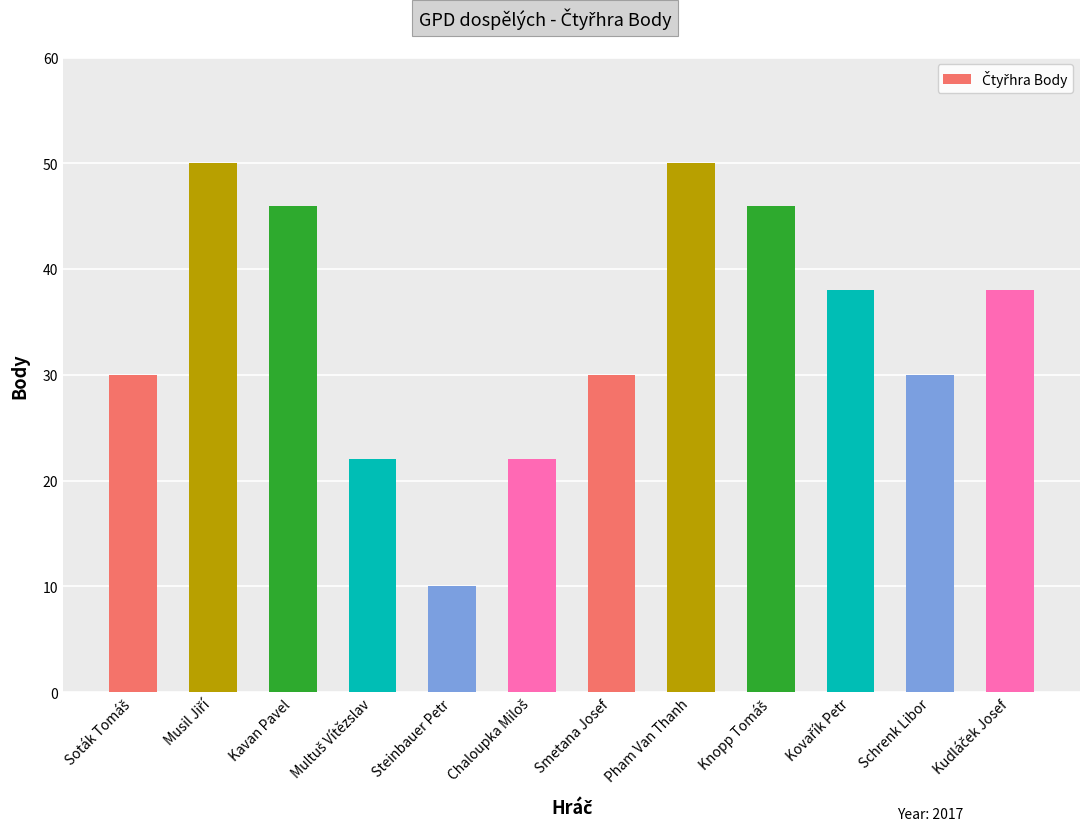

How many values are below 38?

6